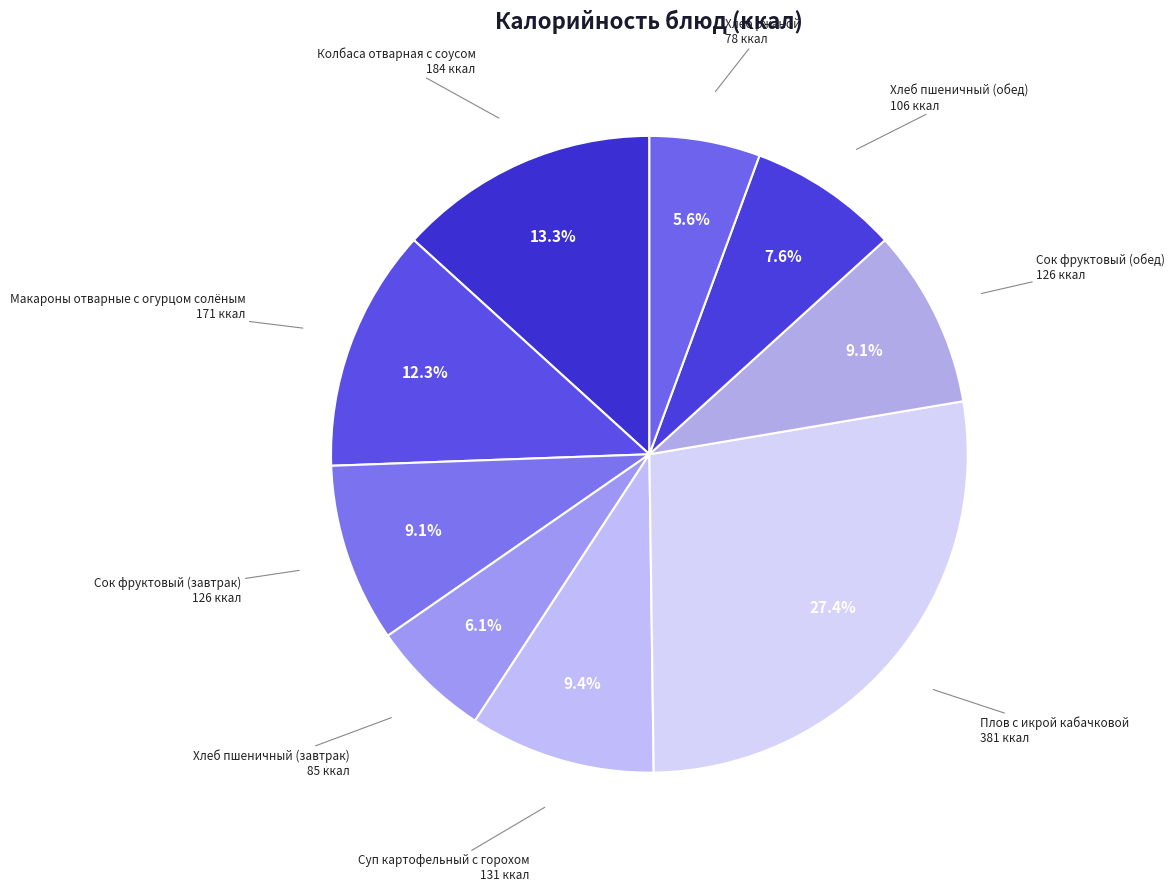

The Плов с икрой кабачковой slice represents 27% of the pie. True or false?

True